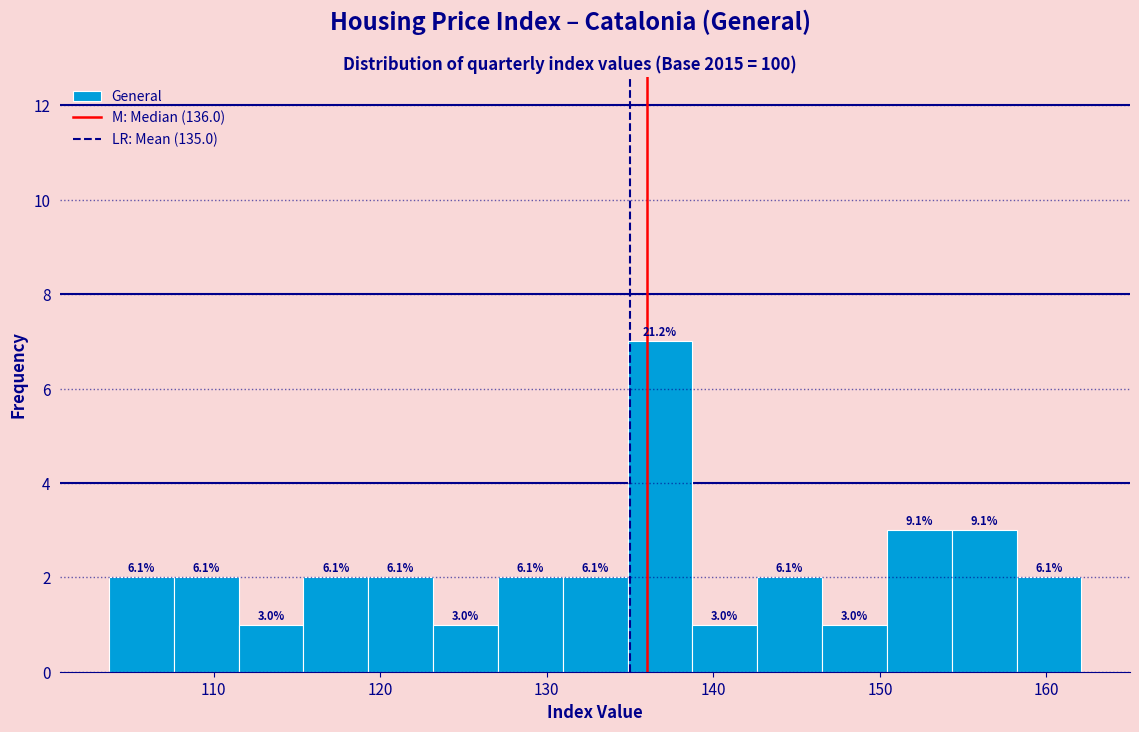

Around what value on the x-axis is the tallest bar? Give the approximate position of its centre, as read against the axis.

137